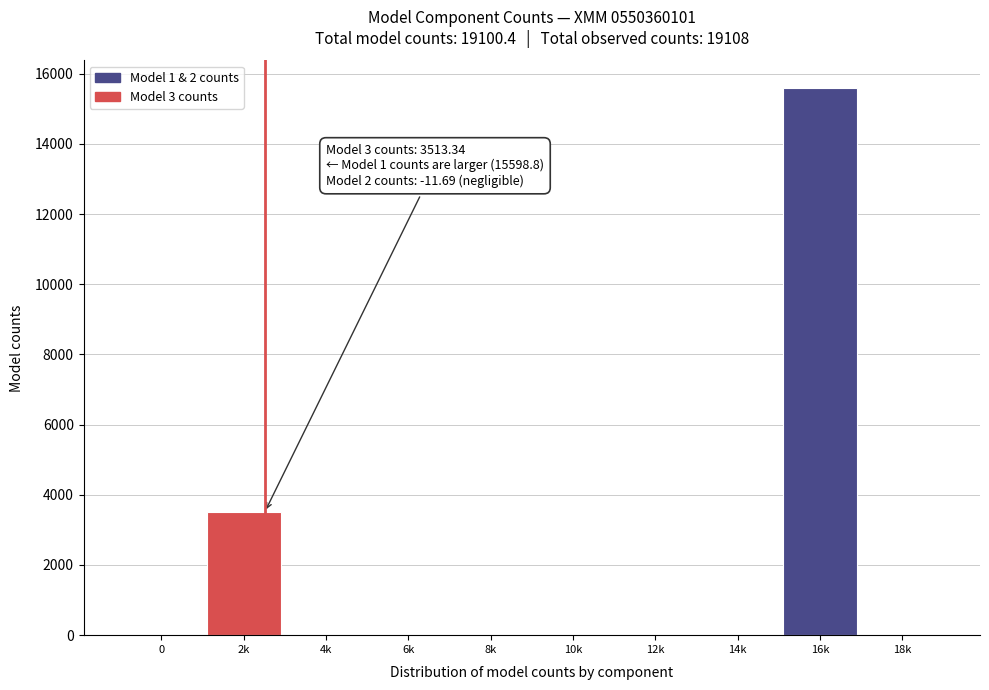

Reading right to left, list all the values displayed in this chart.

18k=0.0	16k=15598.8	14k=0.0	12k=0.0	10k=0.0	8k=0.0	6k=0.0	4k=0.0	2k=3513.3	0=0.0